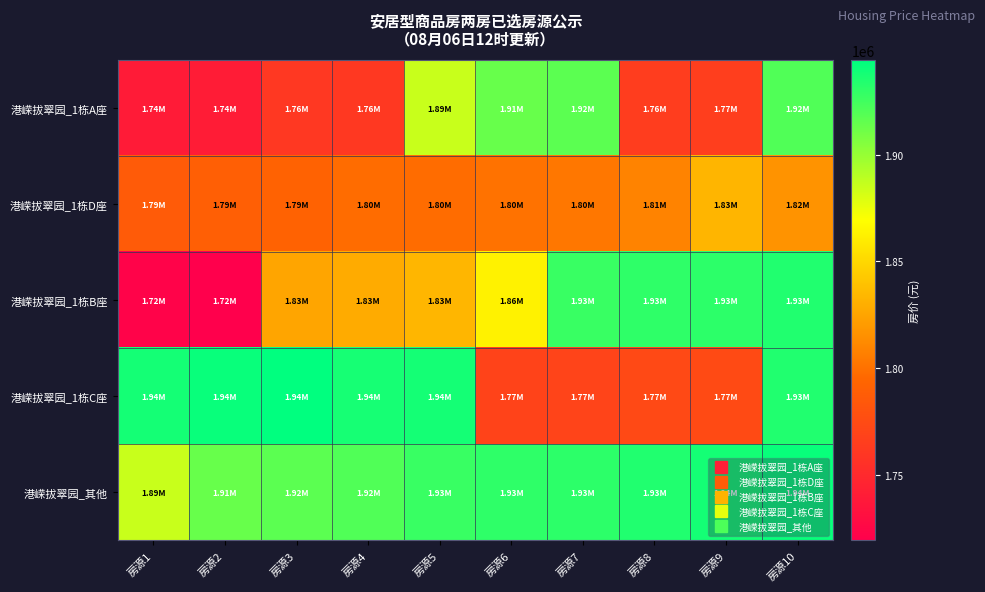

Count the number of data series in this chart.

5